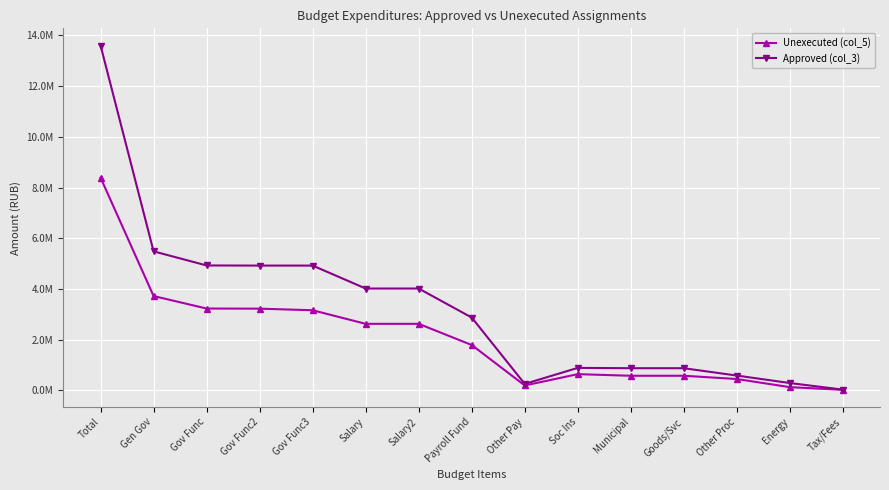

At which category is the sum across all series the highest?

Total